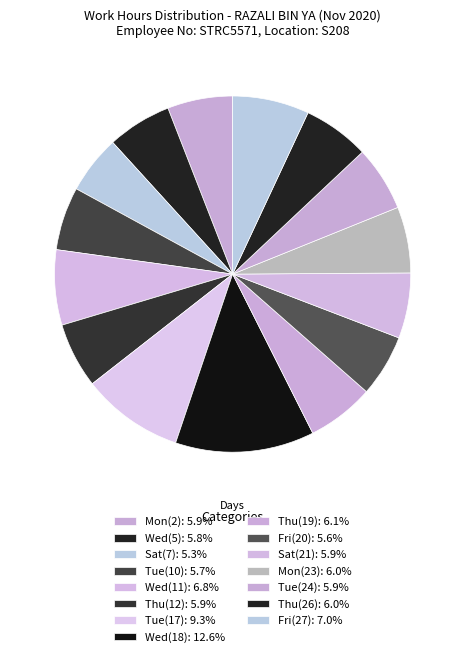

How many segments does this pie chart have?

15